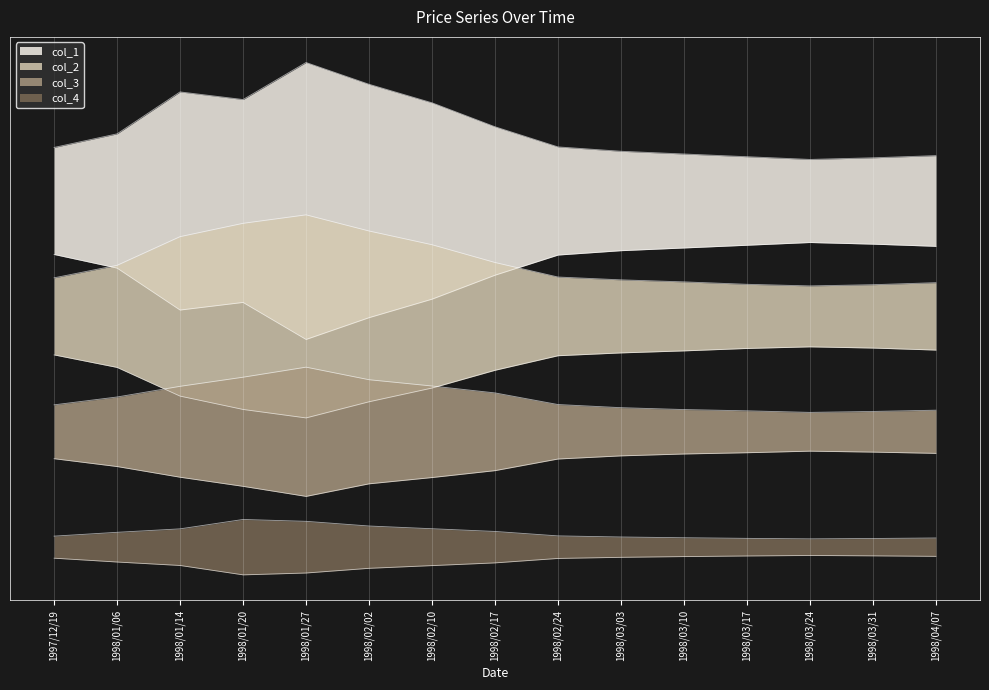

The col_1 series shows 73.6 at 1998/03/31. True or false?

False